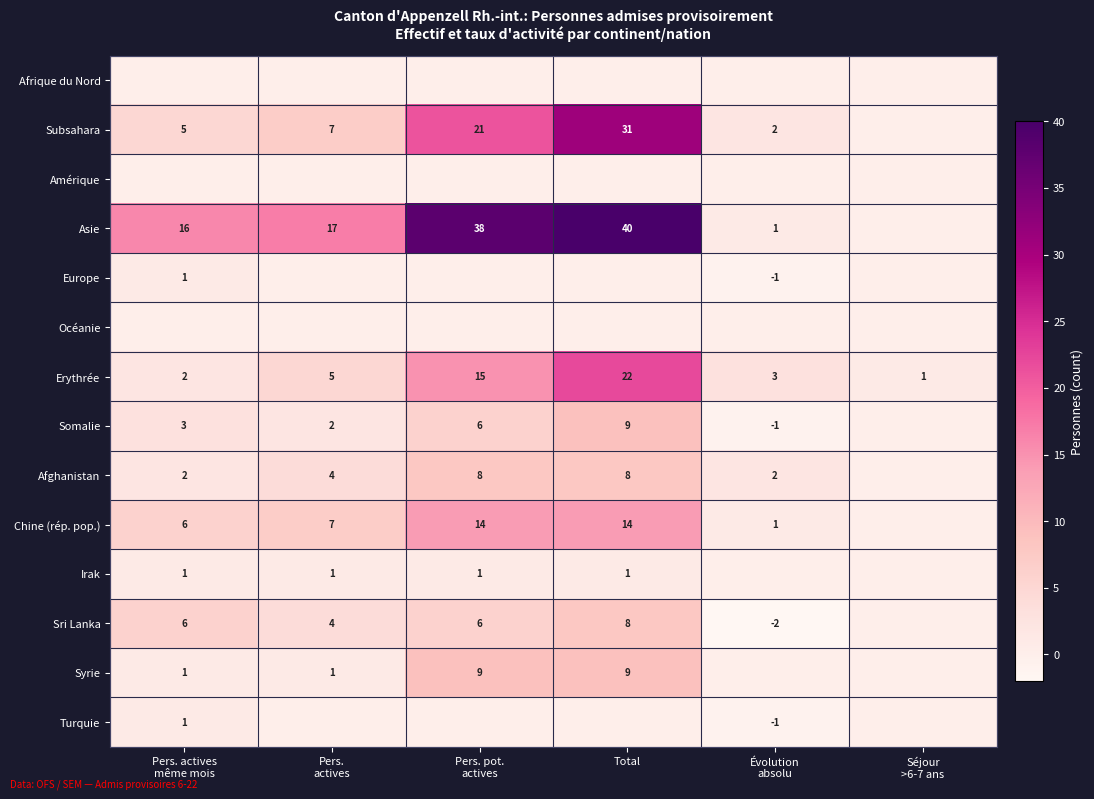

How many data points in Sri Lanka are less than 6?

3